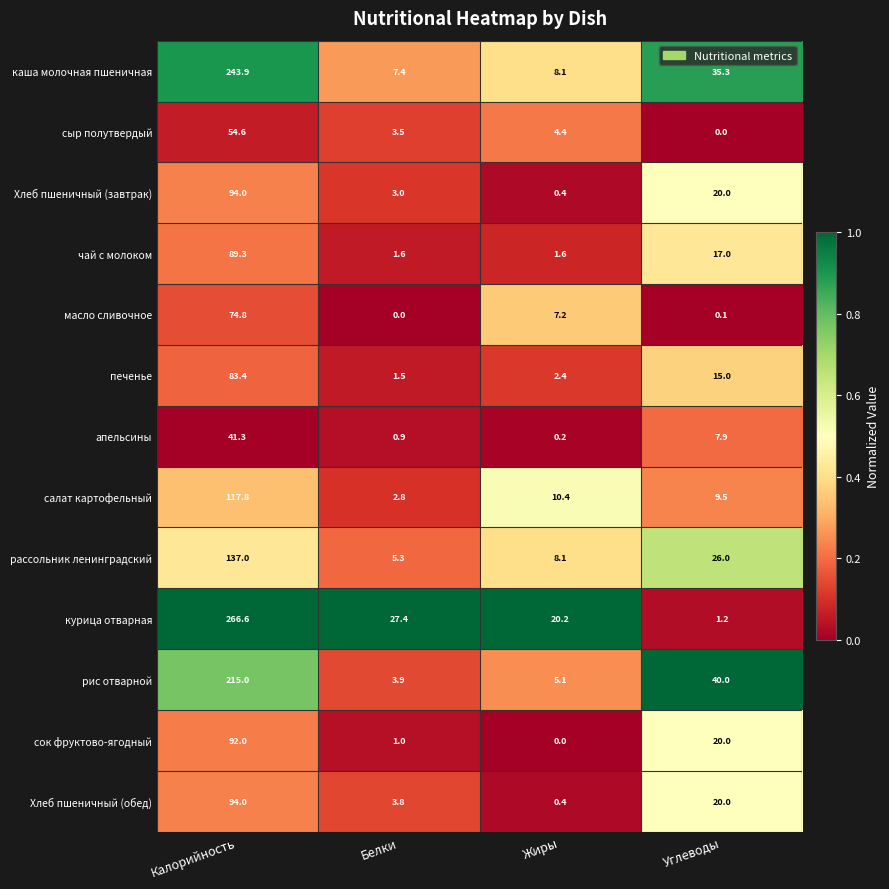

List the labels in order of Хлеб пшеничный (завтрак) value, largest first.

Калорийность, Углеводы, Белки, Жиры